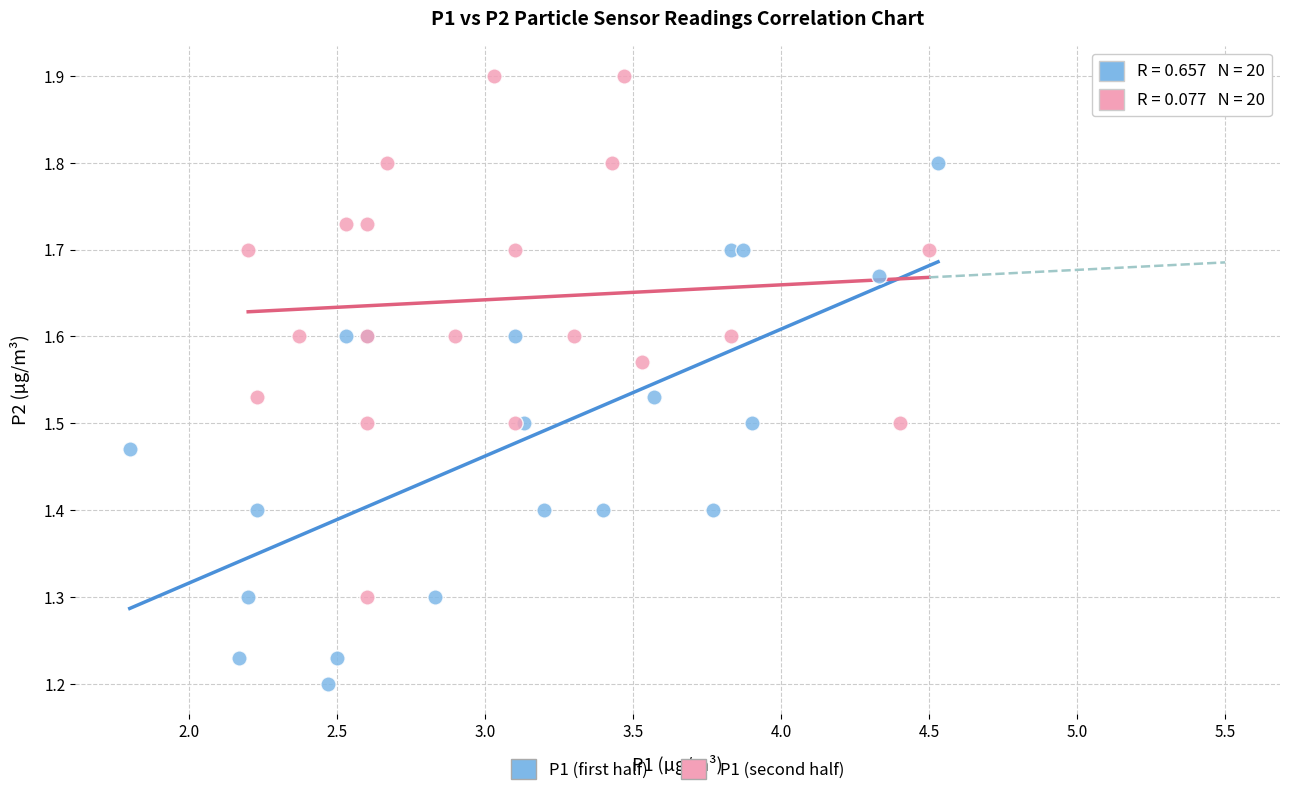

Which series reaches the minimum Y coordinate?

P1 (first half)